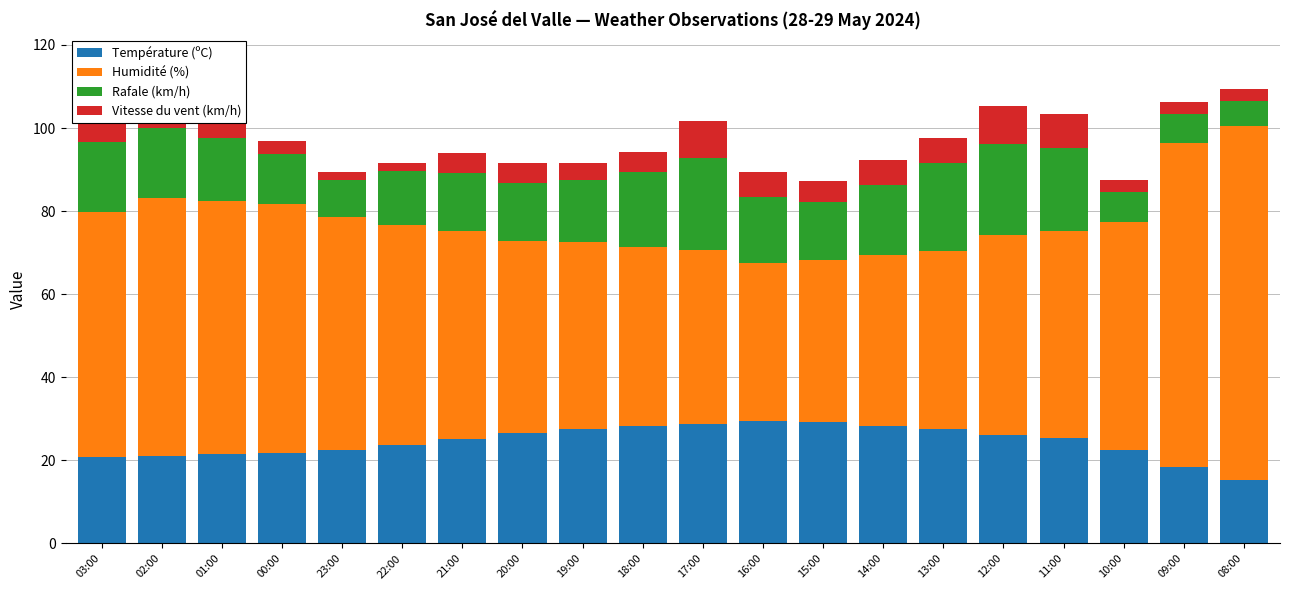

How many series are shown in this chart?

4